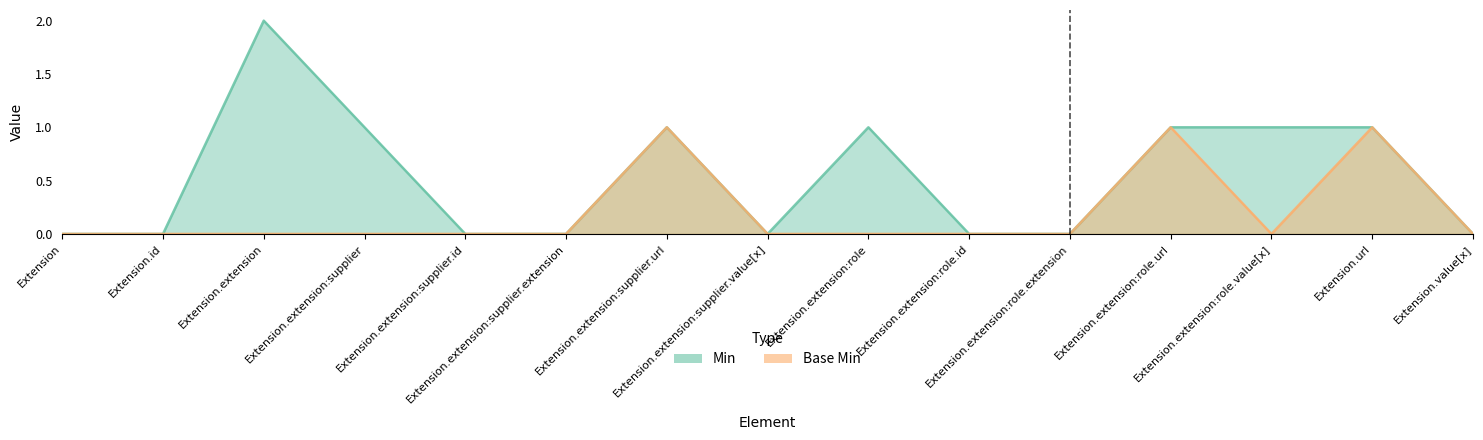

Rank the series by their maximum value, from highest to lowest.

Min, Base Min